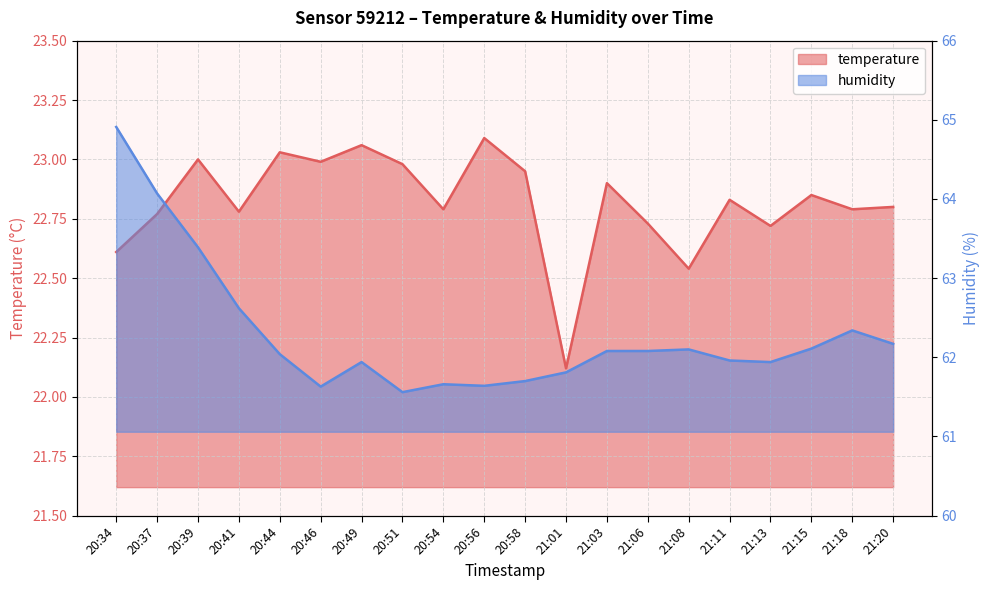

At which label is temperature closest to 22?

21:01